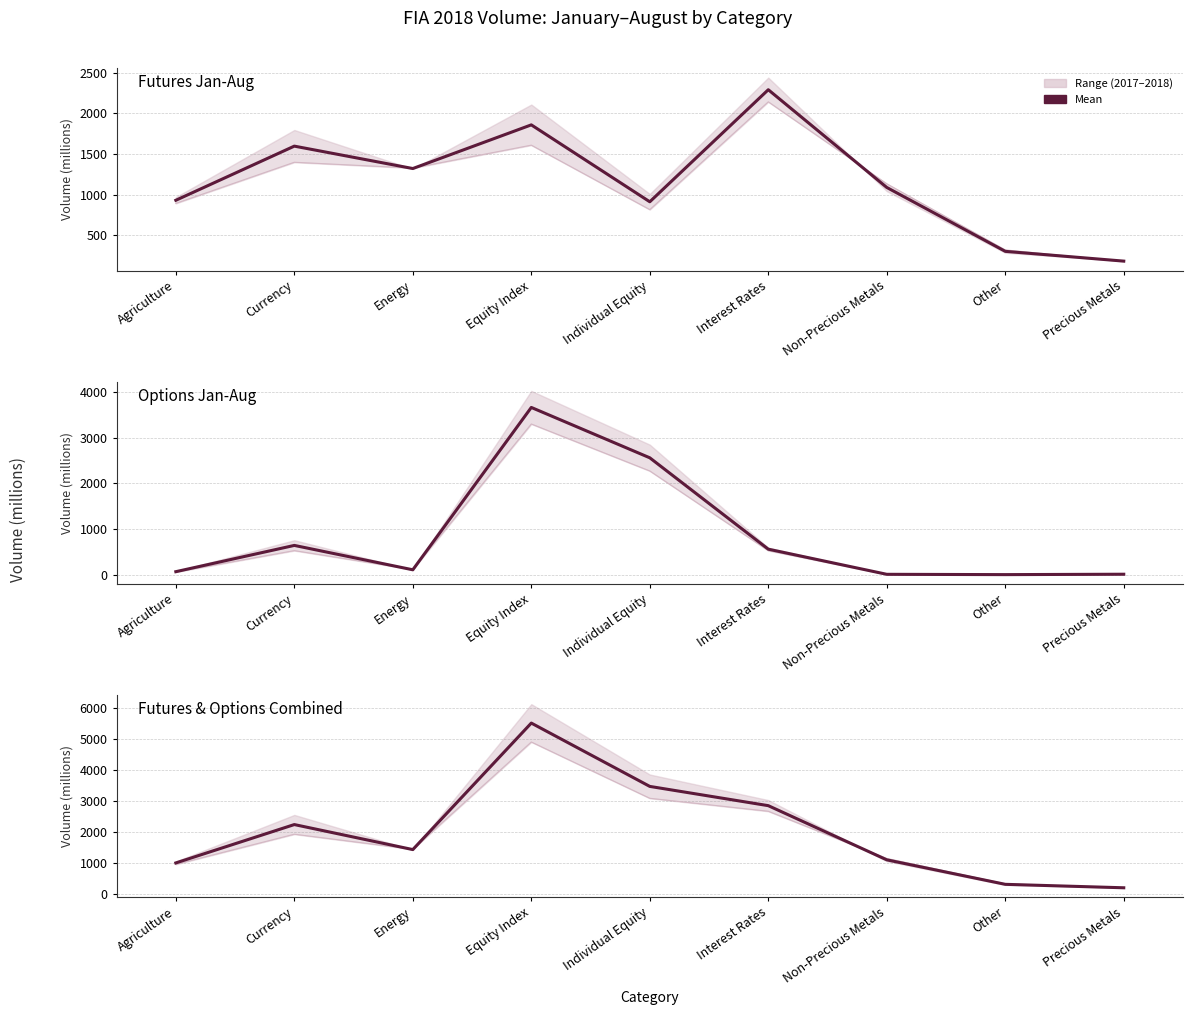

Reading right to left, extract all data points from this chart.

Futures Jan-Aug 2017: 178.6	319.1	1132.4	2139.7	814.8	1607.0	1325.2	1396.8	891.0
Futures Mean: 181.4	301.6	1087.0	2288.4	910.9	1856.4	1319.6	1595.0	929.5
Options Jan-Aug 2017: 8.0	0.2	7.2	525.6	2269.7	3298.0	112.1	526.2	56.9
Options Mean: 8.9	0.2	7.0	557.5	2557.7	3660.3	106.0	639.6	64.6
F&O Jan-Aug 2017: 186.5	319.3	1139.6	2665.3	3084.5	4905.0	1437.3	1923.0	948.0
F&O Mean: 190.3	301.8	1094.1	2845.9	3468.6	5516.7	1425.7	2234.6	994.0